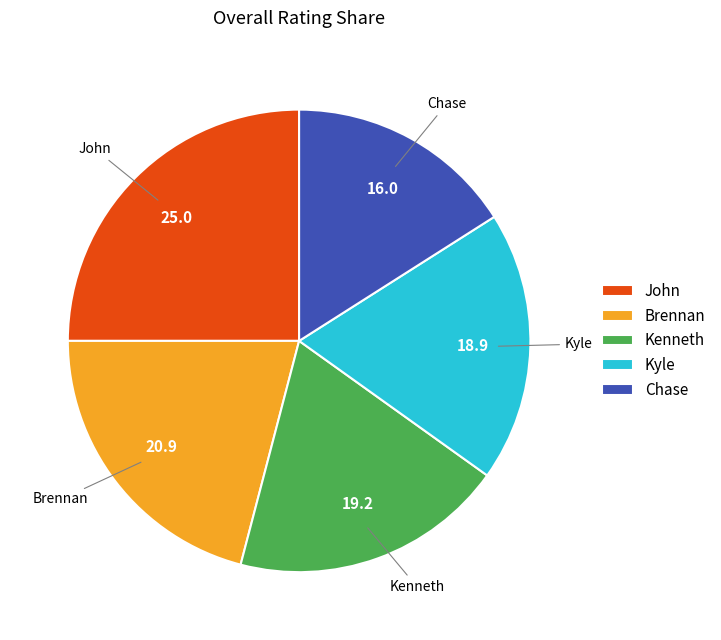

Does Kenneth account for over 50% of the chart?

No